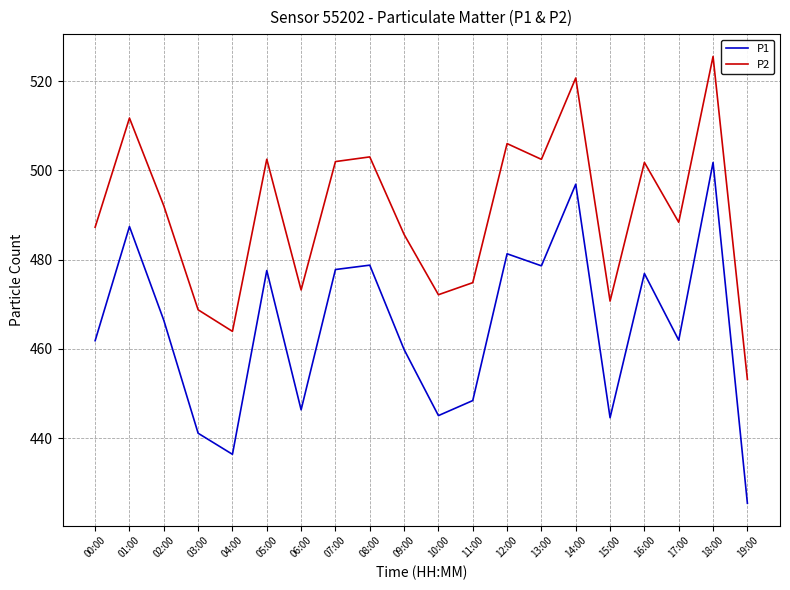

How many values in the P2 series exceed 492?

10